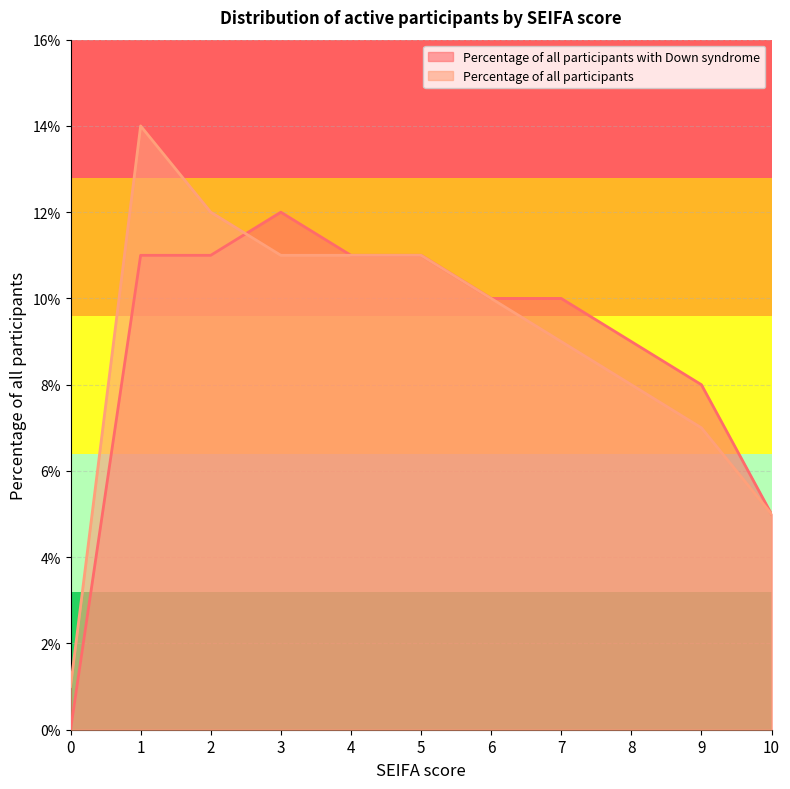

Reading left to right, transcribe all the data shown in this chart.

Percentage of all participants with Down syndrome: 0.0	0.1	0.1	0.1	0.1	0.1	0.1	0.1	0.1	0.1	0.1
Percentage of all participants: 0.0	0.1	0.1	0.1	0.1	0.1	0.1	0.1	0.1	0.1	0.1